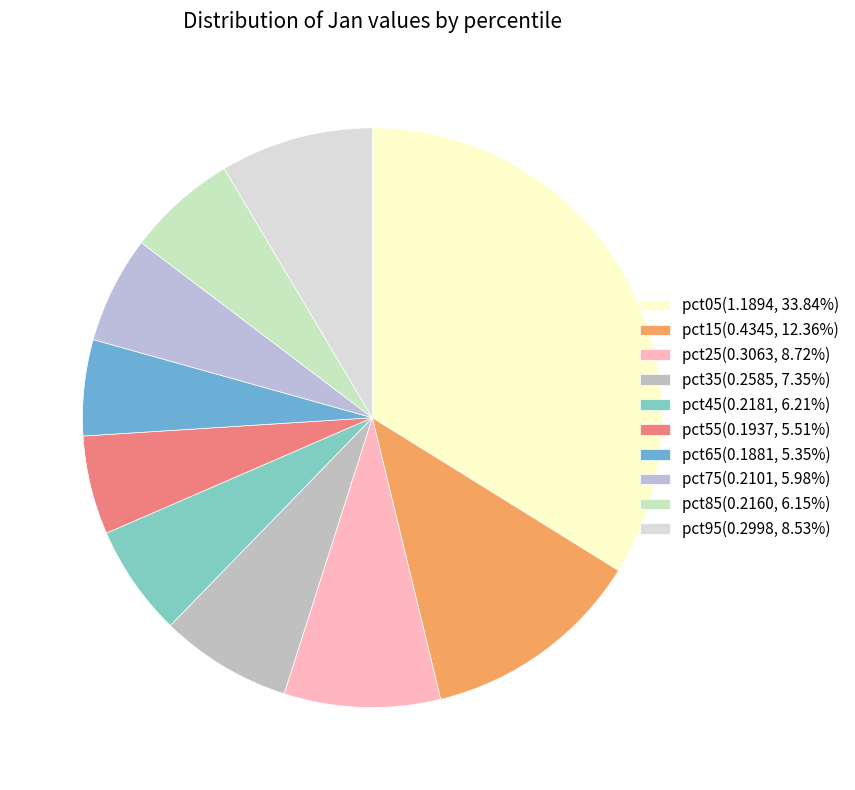

What percentage is the pct45 slice, to the nearest percent?

6%